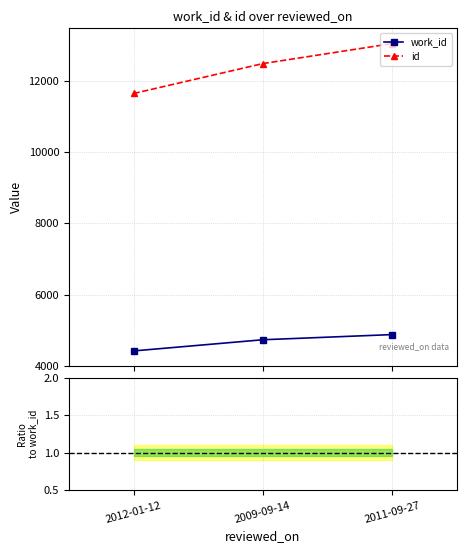

Is the value of work_id at 2011-09-27 greater than the value of id at 2012-01-12?

No